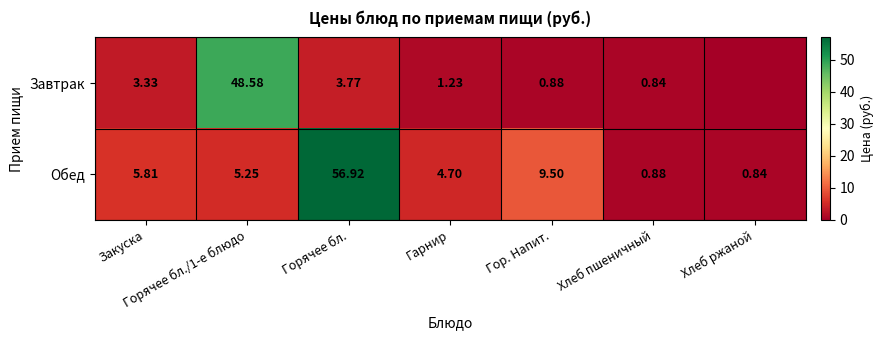

Where does the Обед series first go above 5?

Закуска